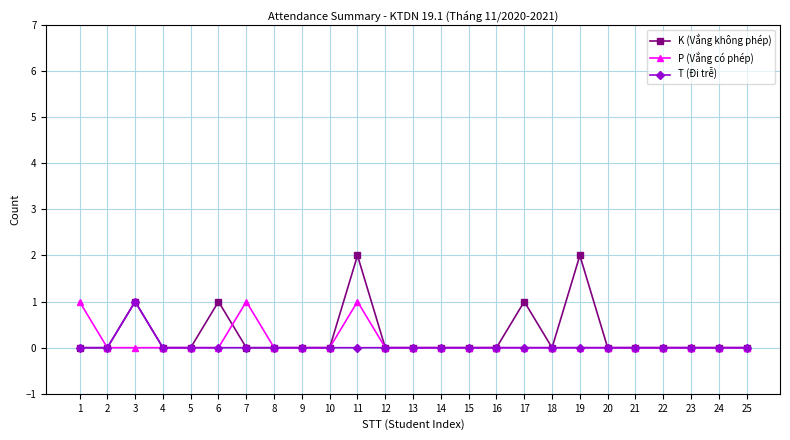

Which series has the largest range (max minus min)?

K (Vắng không phép)